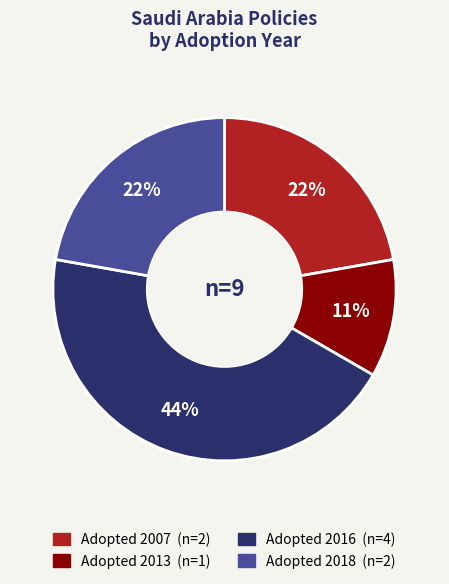

To the nearest percent, what is the difference between the largest and smallest slice percentages?

33%